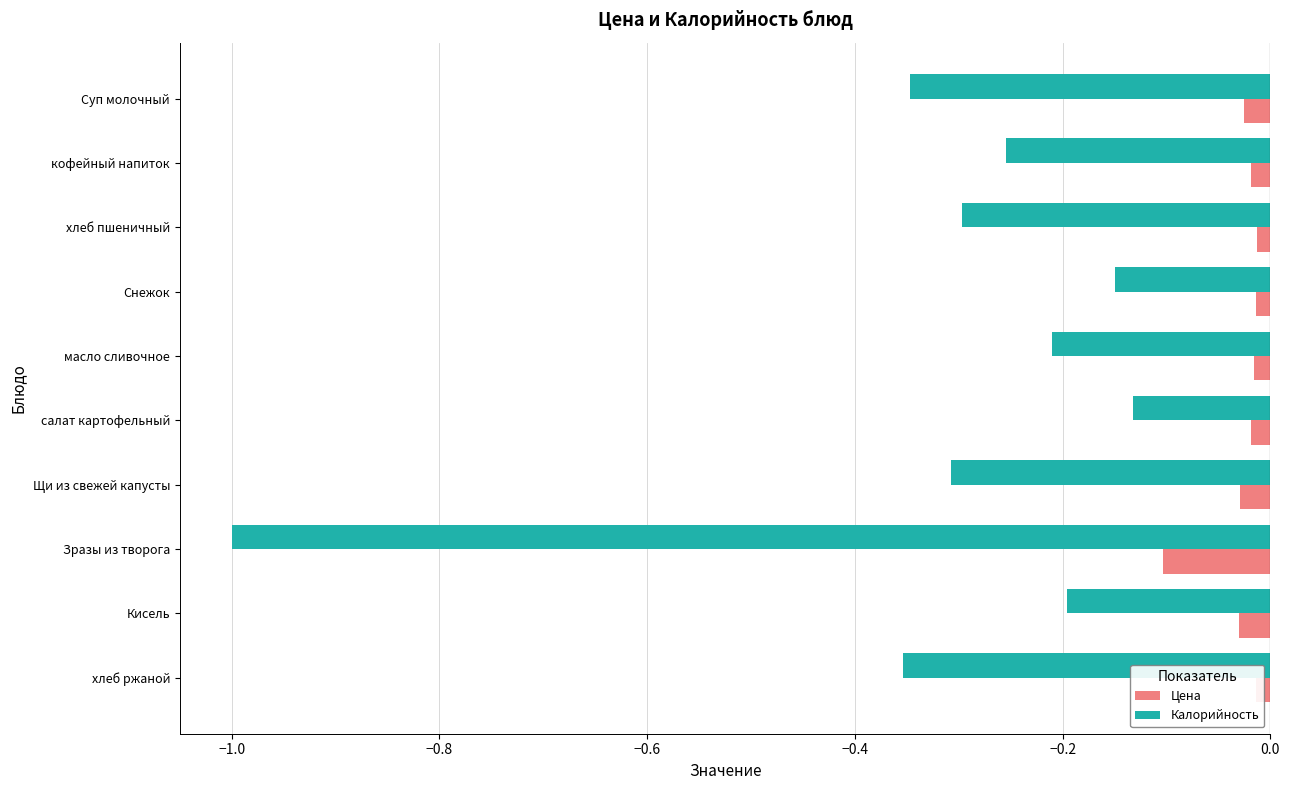

Which series has the widest spread of values?

Калорийность